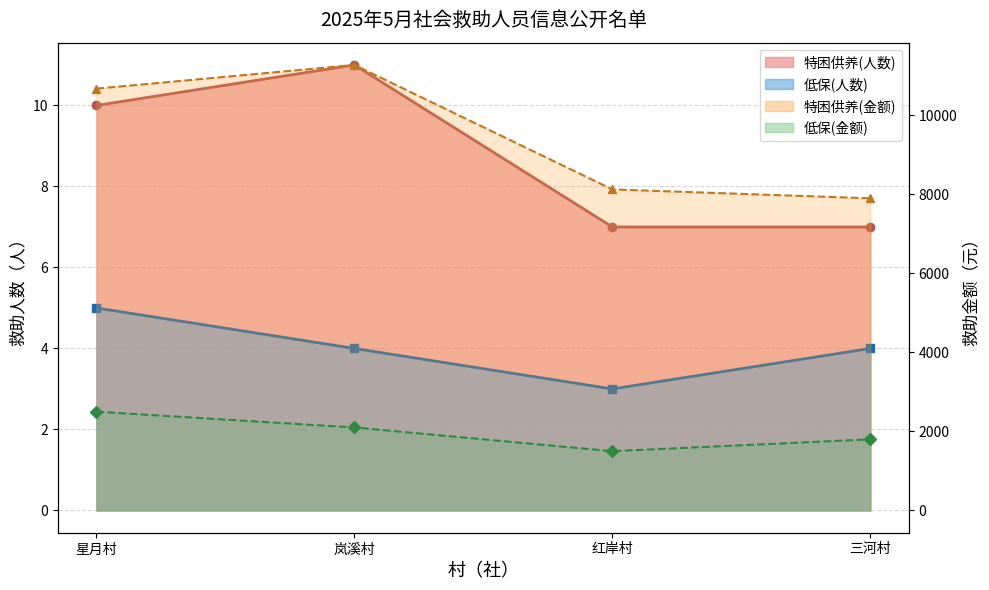

What is the difference between the 低保 values at 红岸村 and 三河村?

1